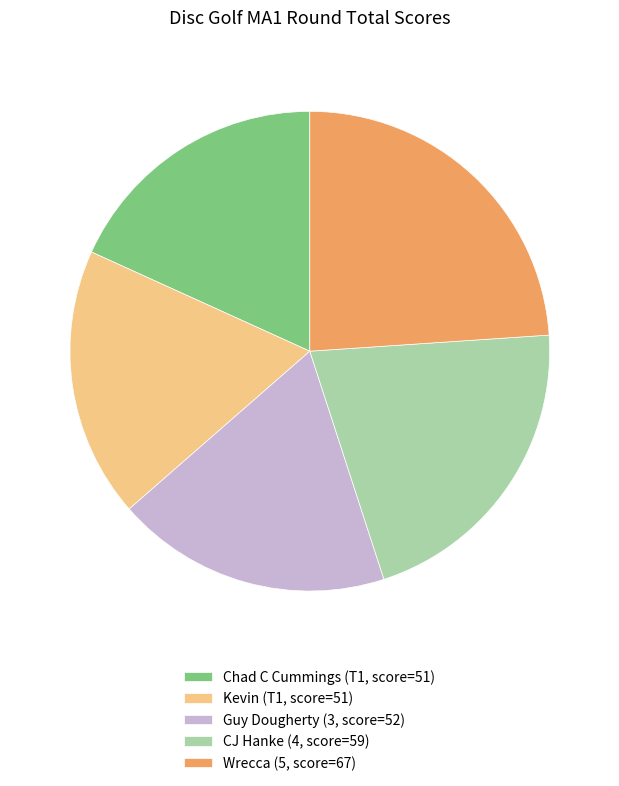

Approximately how many times larger is the value at Kevin (T1, score=51) compared to Guy Dougherty (3, score=52)?

1.0